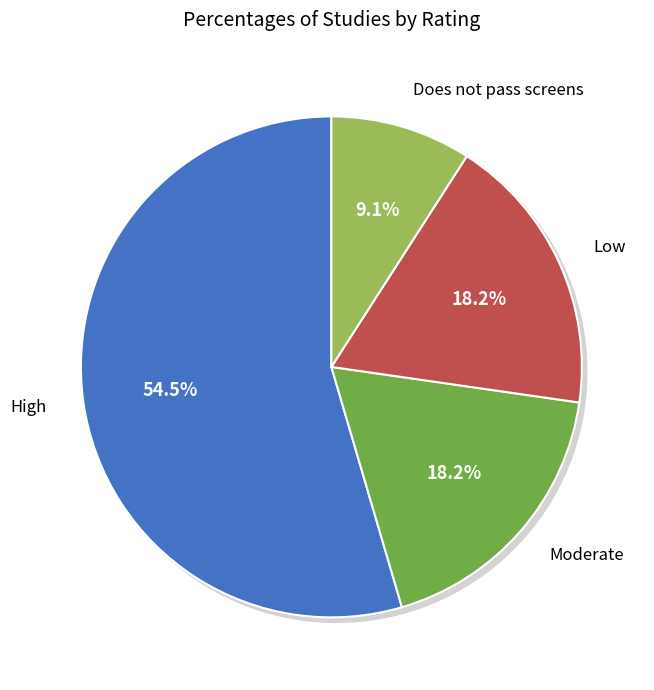

What percentage is the High slice, to the nearest percent?

55%